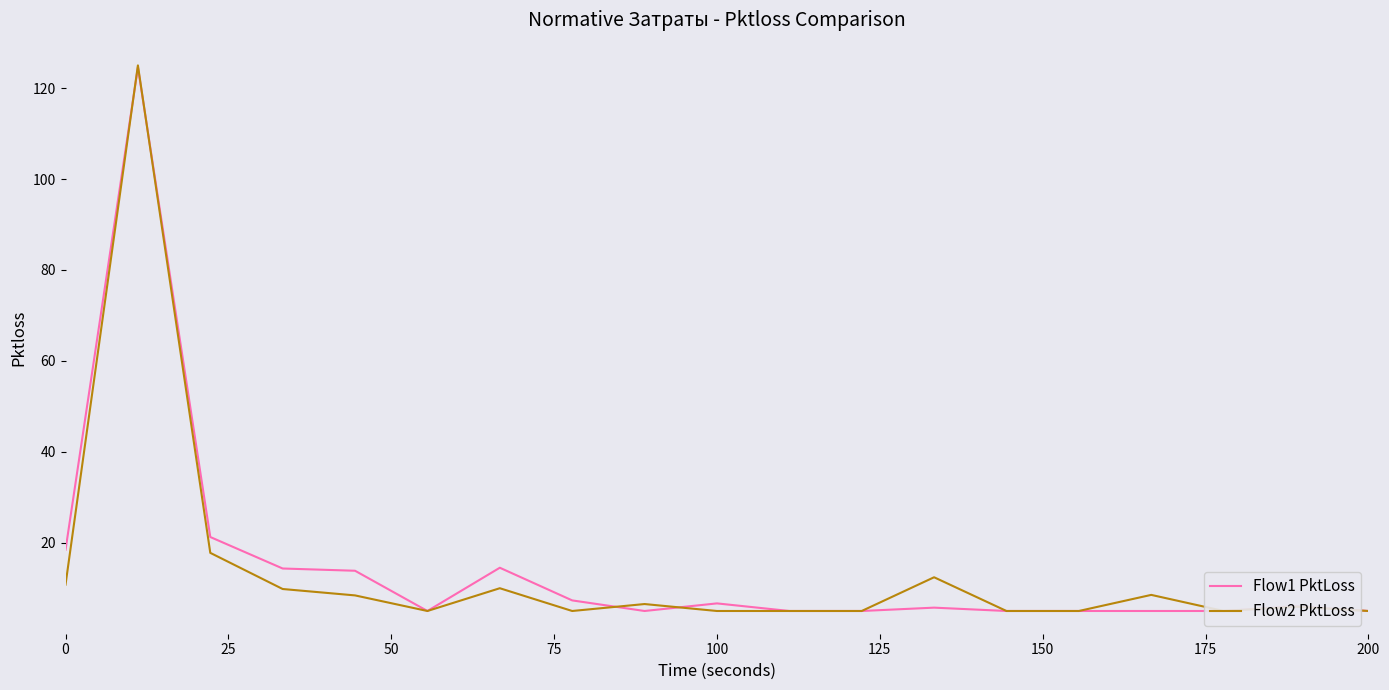

Which category has the lowest value in the Flow1 PktLoss series?

125